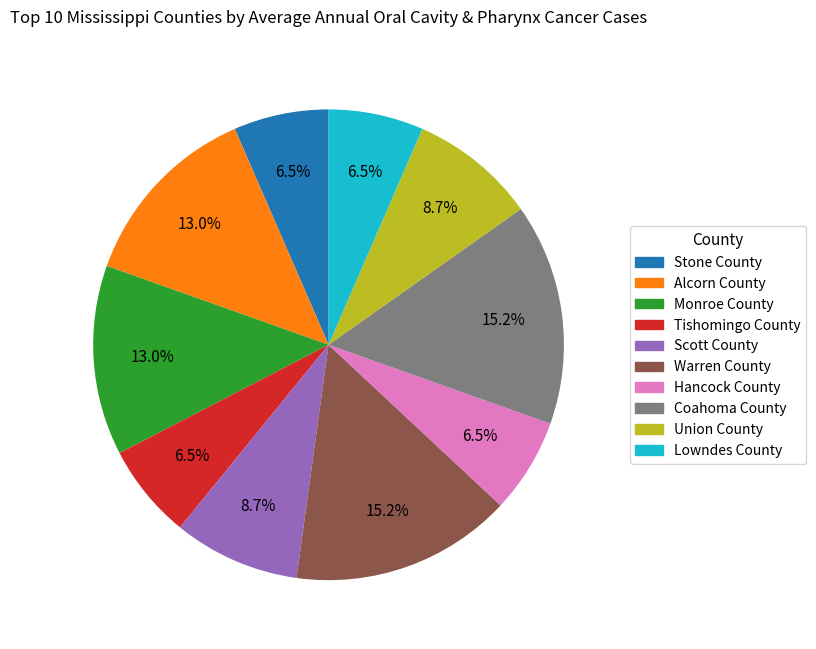

Which has a higher value, Warren County or Hancock County?

Warren County